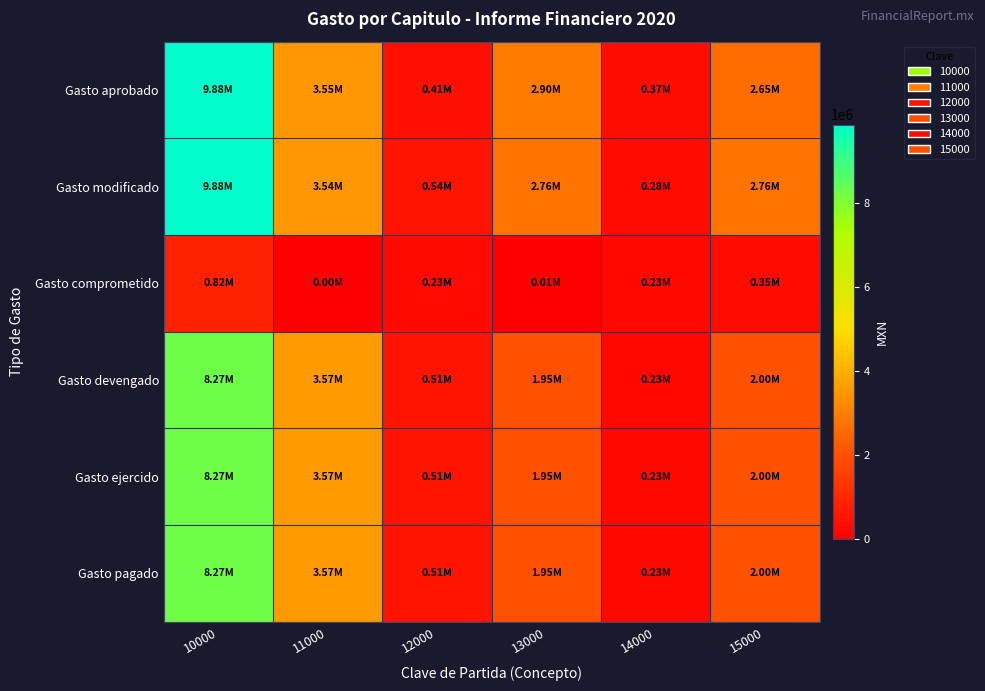

What is the difference between the highest and lowest values at 14000?

138460.9